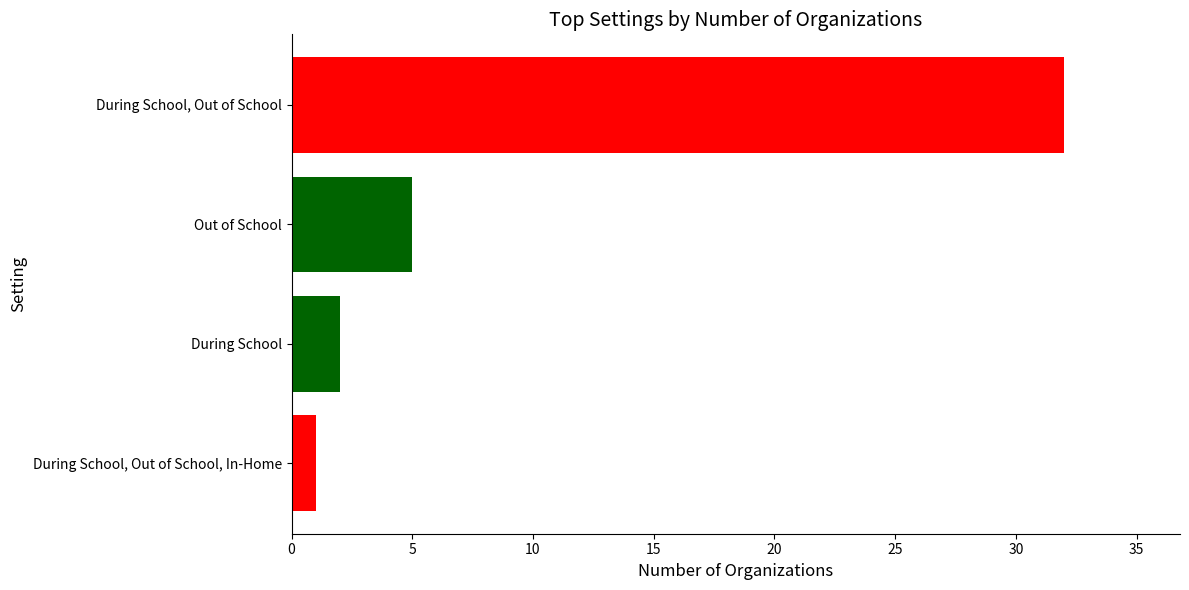

Reading bottom to top, what are all the values shown in this chart?

During School, Out of School, In-Home=1	During School=2	Out of School=5	During School, Out of School=32